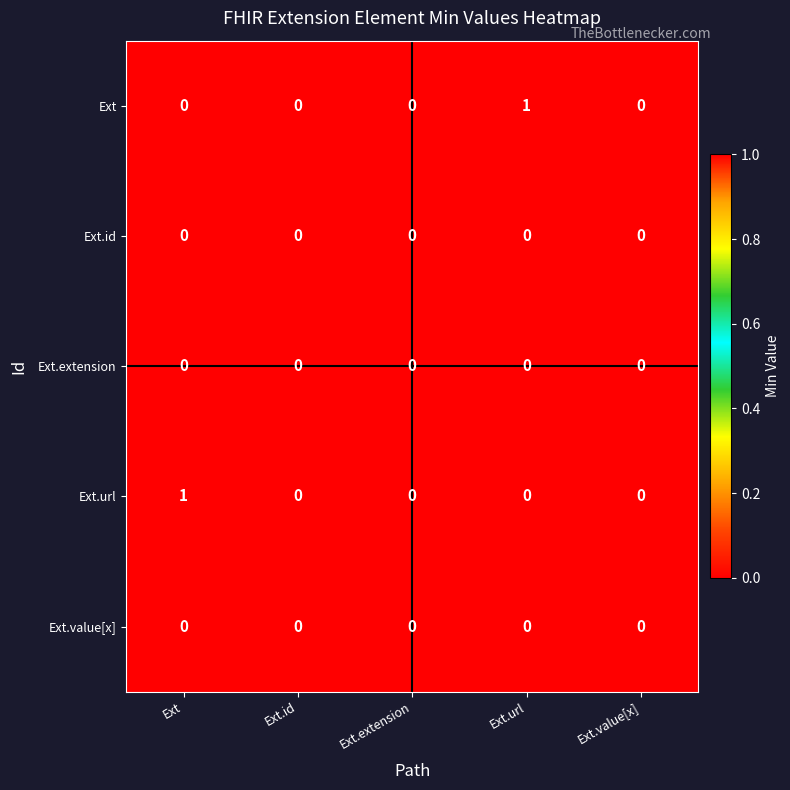

Is it true that Ext.url equals -1 at Ext.value[x]?

False